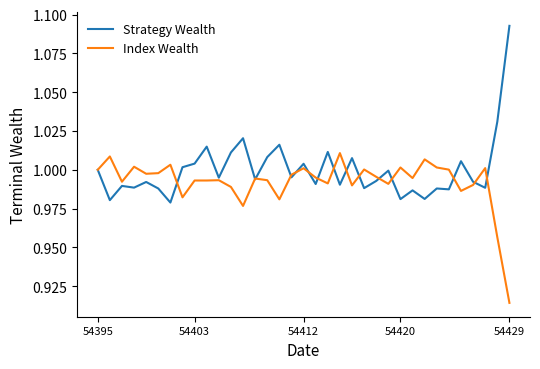

List the series in order of their peak value, lowest first.

Index Wealth, Strategy Wealth